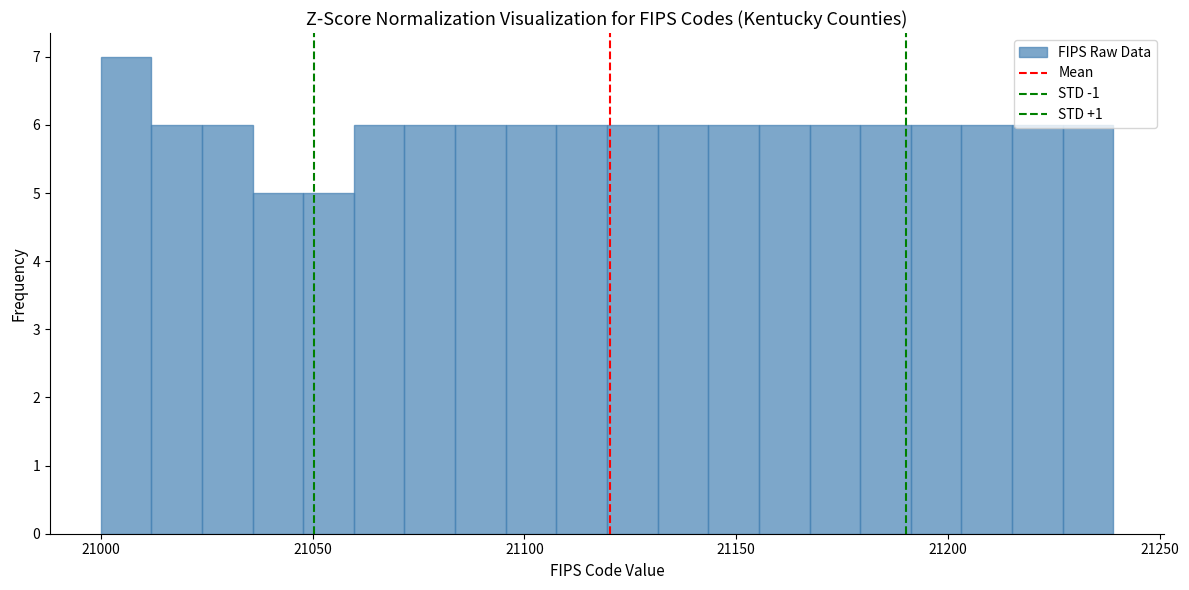

Around what value on the x-axis is the tallest bar? Give the approximate position of its centre, as read against the axis.

21005